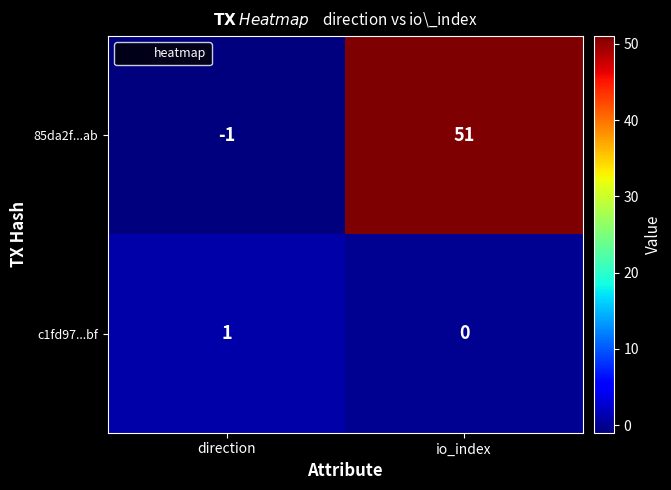

How many series are shown in this chart?

2